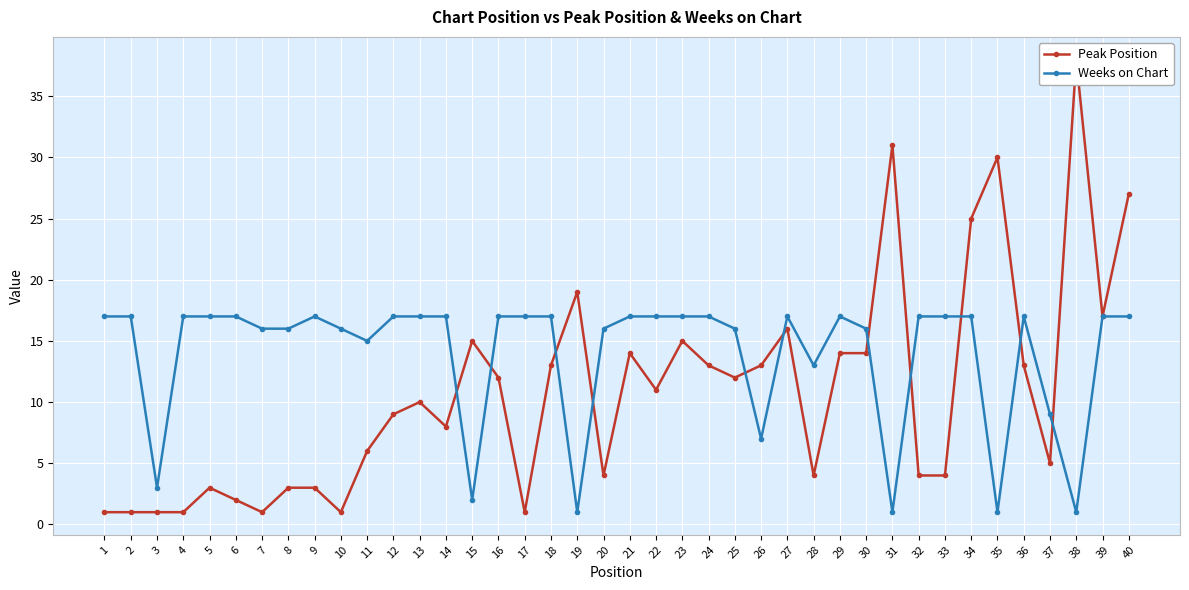

Which series has the largest total across all categories?

Weeks on Chart